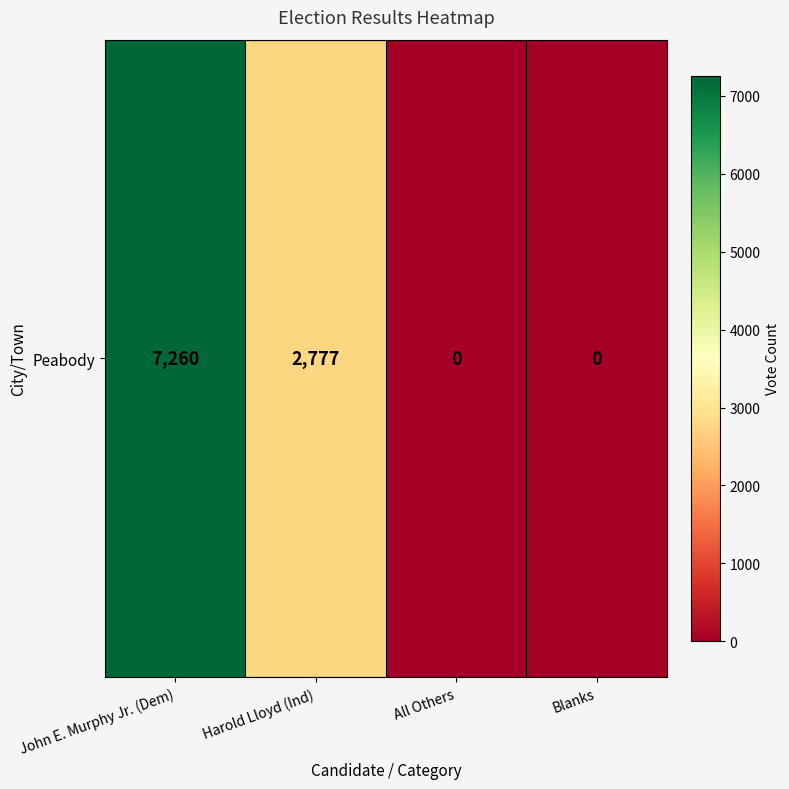

How many positive values are there?

2